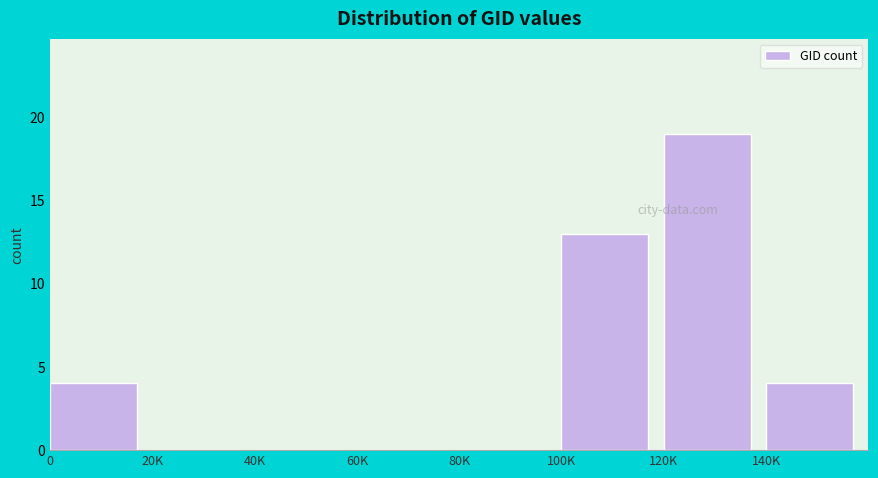

Reading left to right, list all the values displayed in this chart.

0=4	20K=0	40K=0	60K=0	80K=0	100K=13	120K=19	140K=4